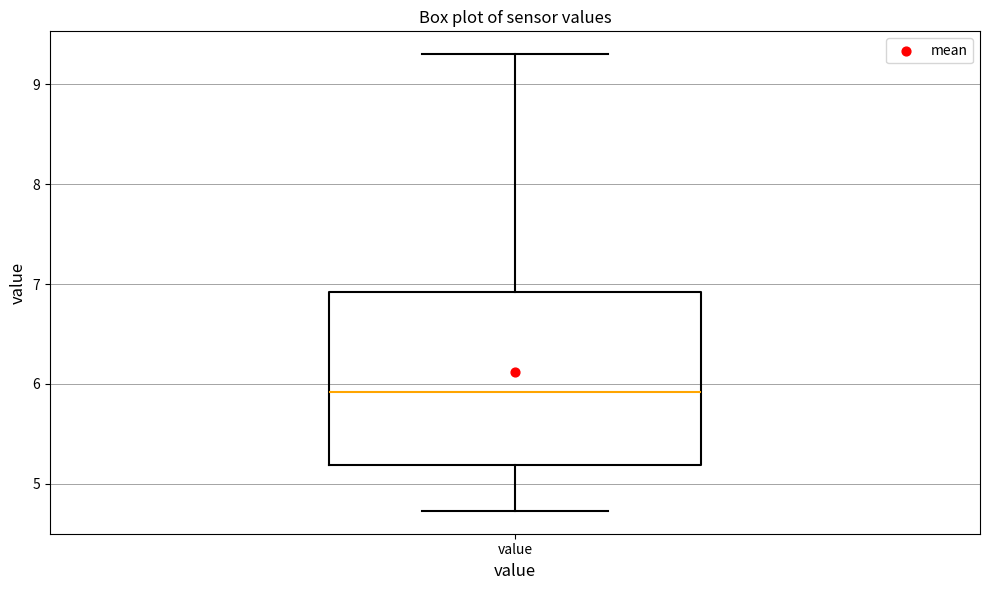

Where is the lower edge of the box for value on the y-axis? The values are not printed on the chart, so give them approximately, as read against the axis.

5.2